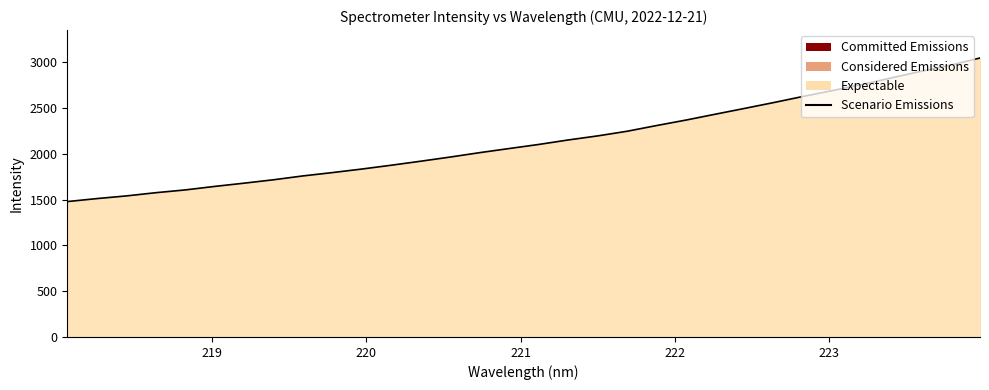

True or false: the data has more than 0 interior local peaks.

False